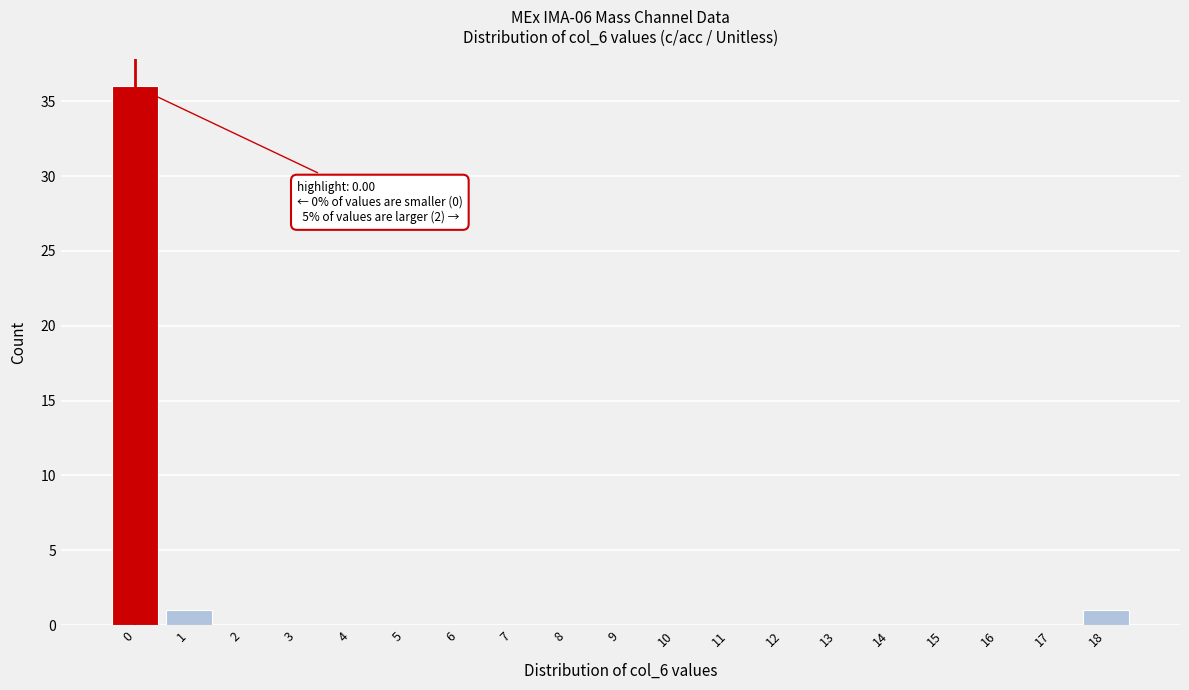

Reading right to left, list all the values displayed in this chart.

18=1	17=0	16=0	15=0	14=0	13=0	12=0	11=0	10=0	9=0	8=0	7=0	6=0	5=0	4=0	3=0	2=0	1=1	0=36